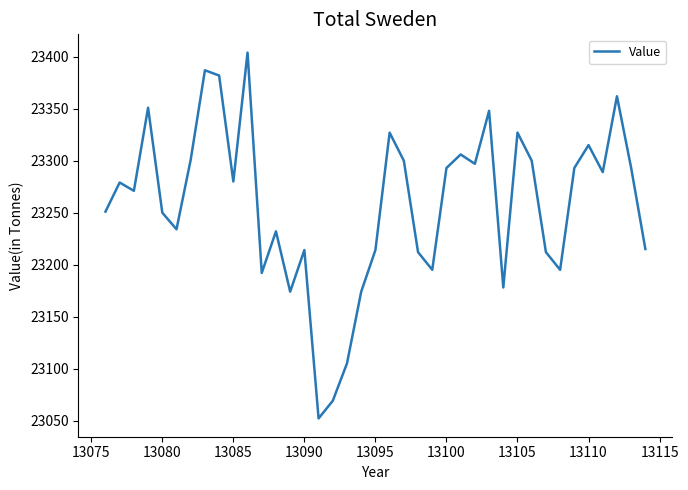

What is the minimum value shown in the chart?

23052